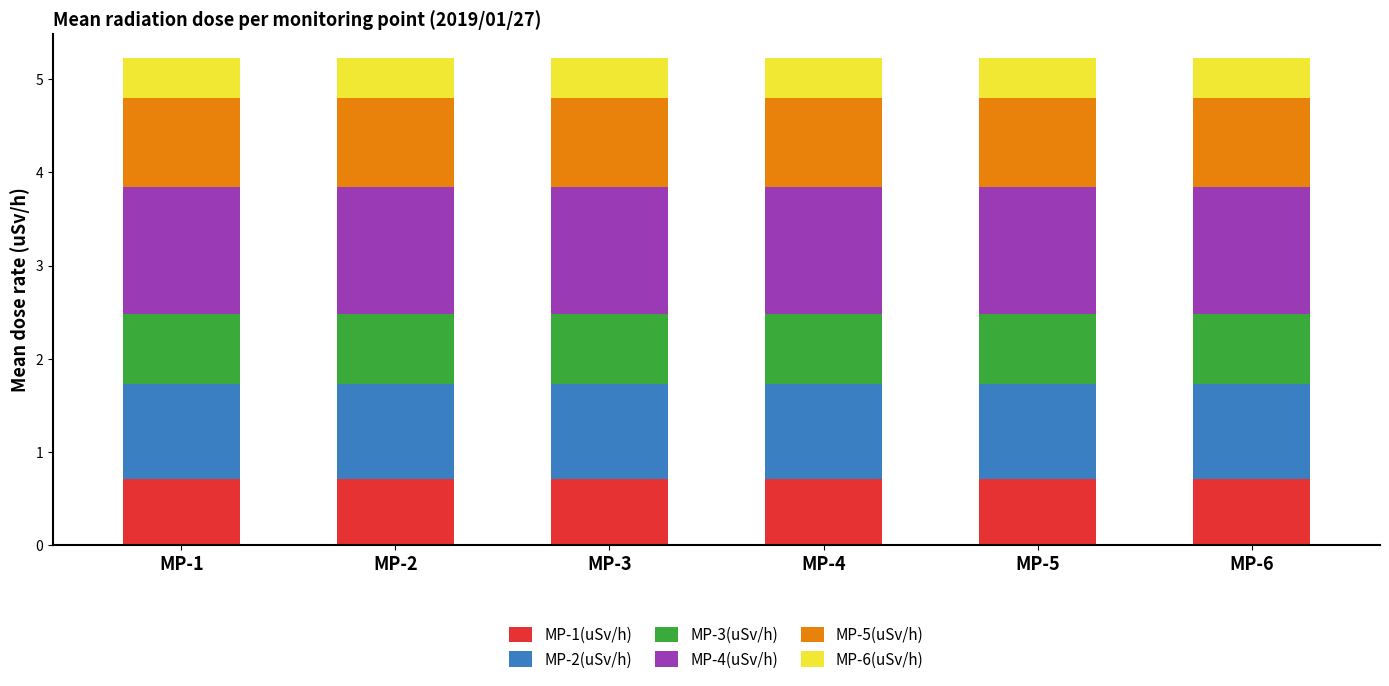

What is the total value across all series at MP-3?

5.2